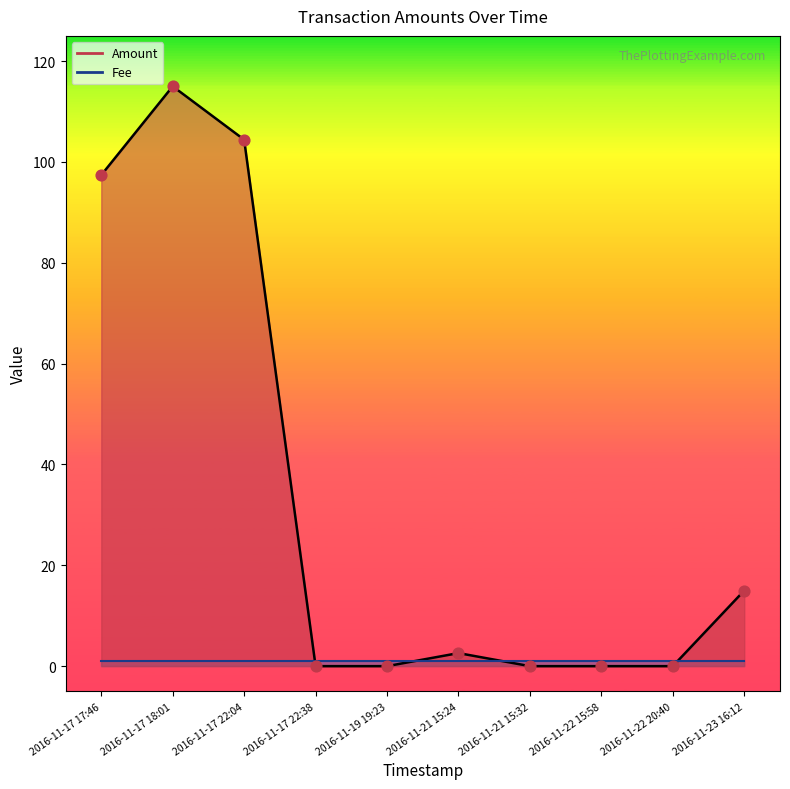

Between 2016-11-23 16:12 and 2016-11-22 15:58, which is larger?

2016-11-23 16:12